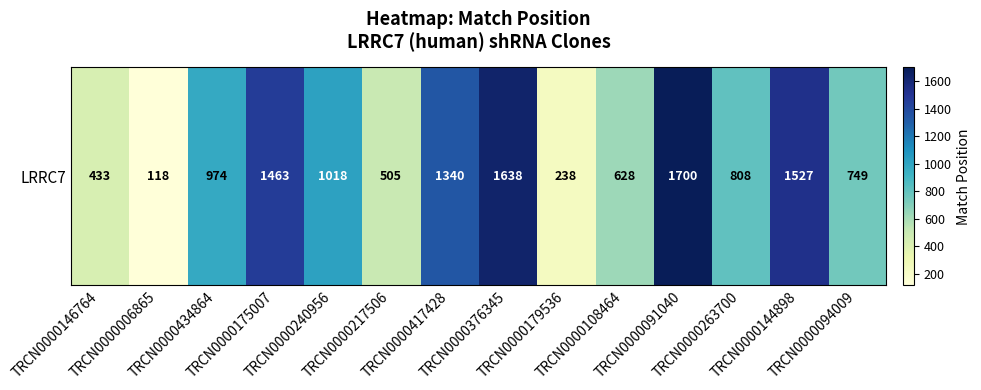

Reading left to right, extract all data points from this chart.

433	118	974	1463	1018	505	1340	1638	238	628	1700	808	1527	749